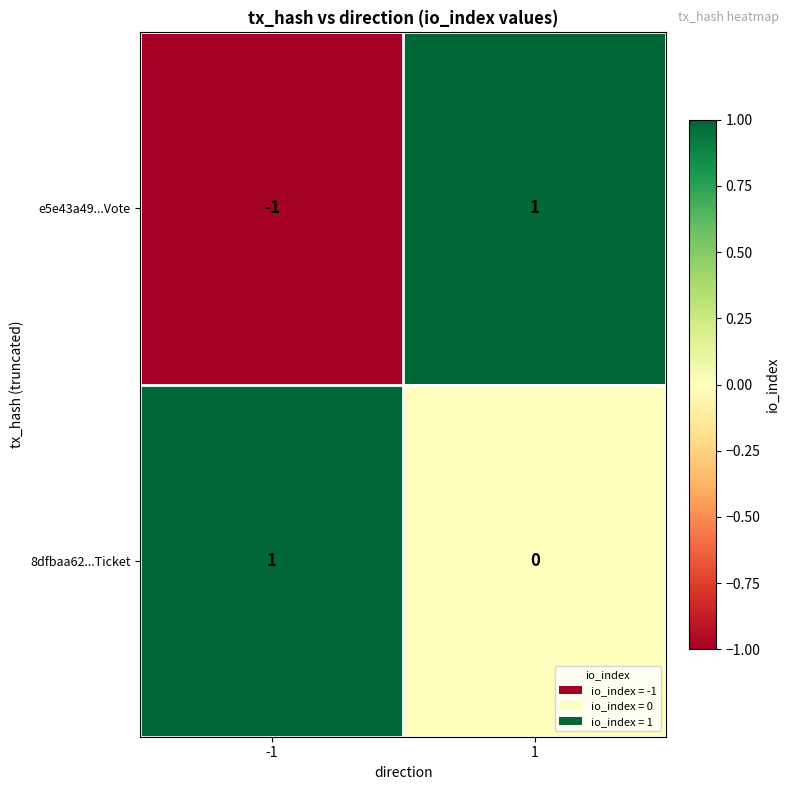

Between -1 and 1, which series saw the biggest shift?

e5e43a49...Vote